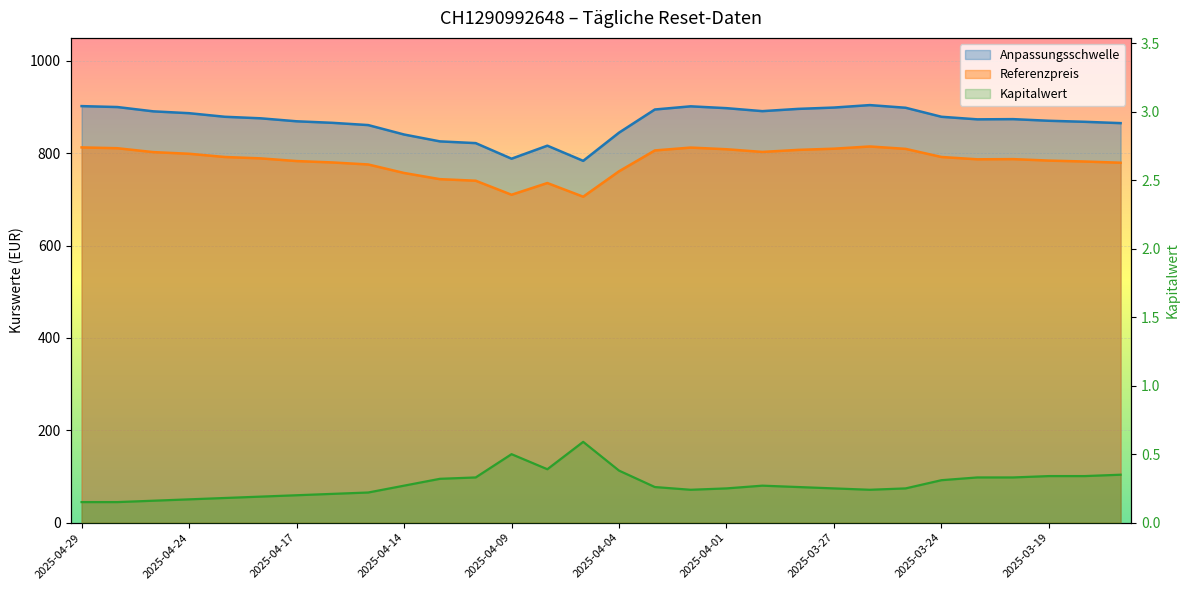

What is the difference between the highest and lowest values at 2025-04-08?

816.1